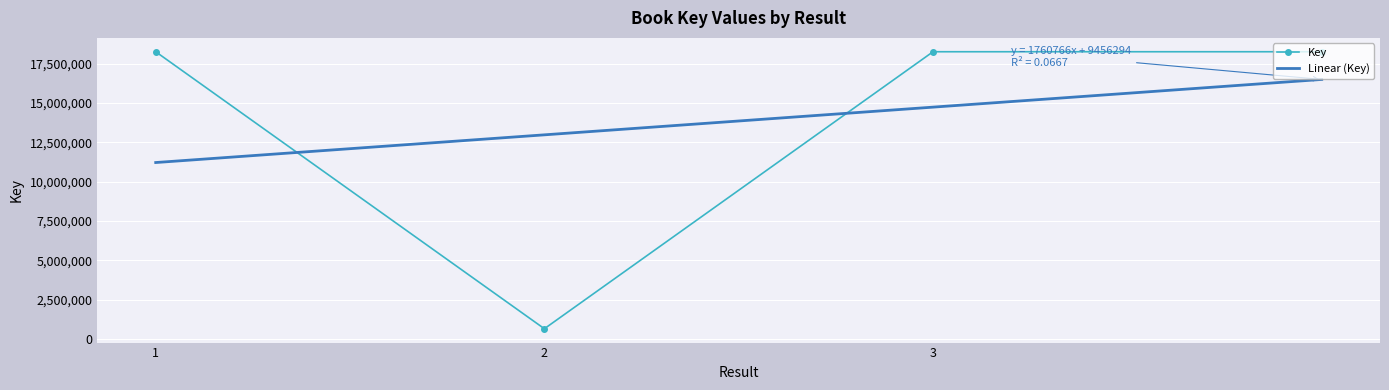

Which series has the widest spread of values?

Key